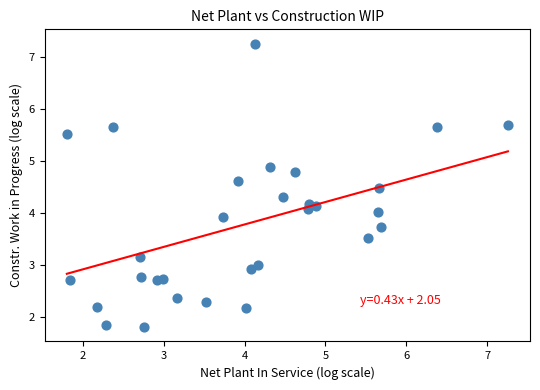

What is the range of Y values (max minus min)?

5.5